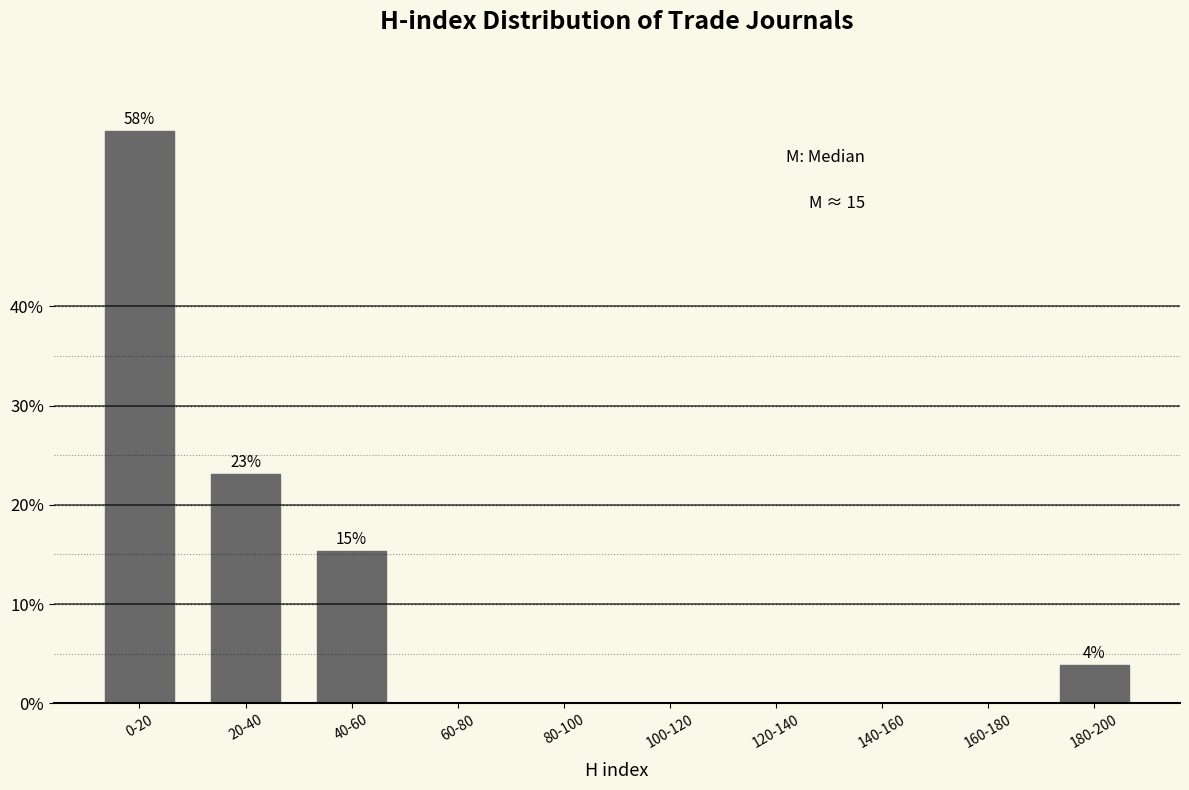

Reading left to right, what are all the values shown in this chart?

0-20=57.7	20-40=23.1	40-60=15.4	60-80=0.0	80-100=0.0	100-120=0.0	120-140=0.0	140-160=0.0	160-180=0.0	180-200=3.8